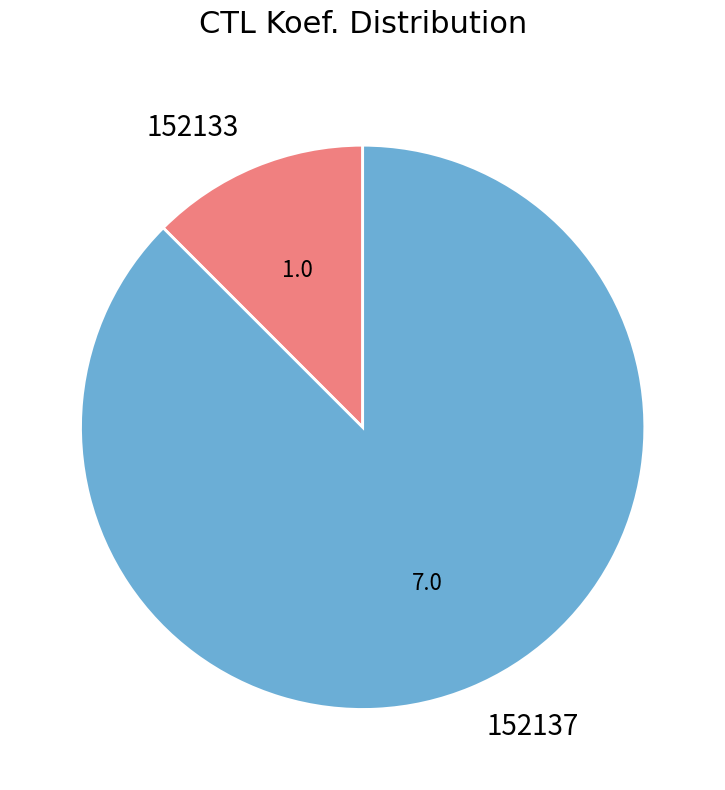

Count the number of slices in the pie.

2